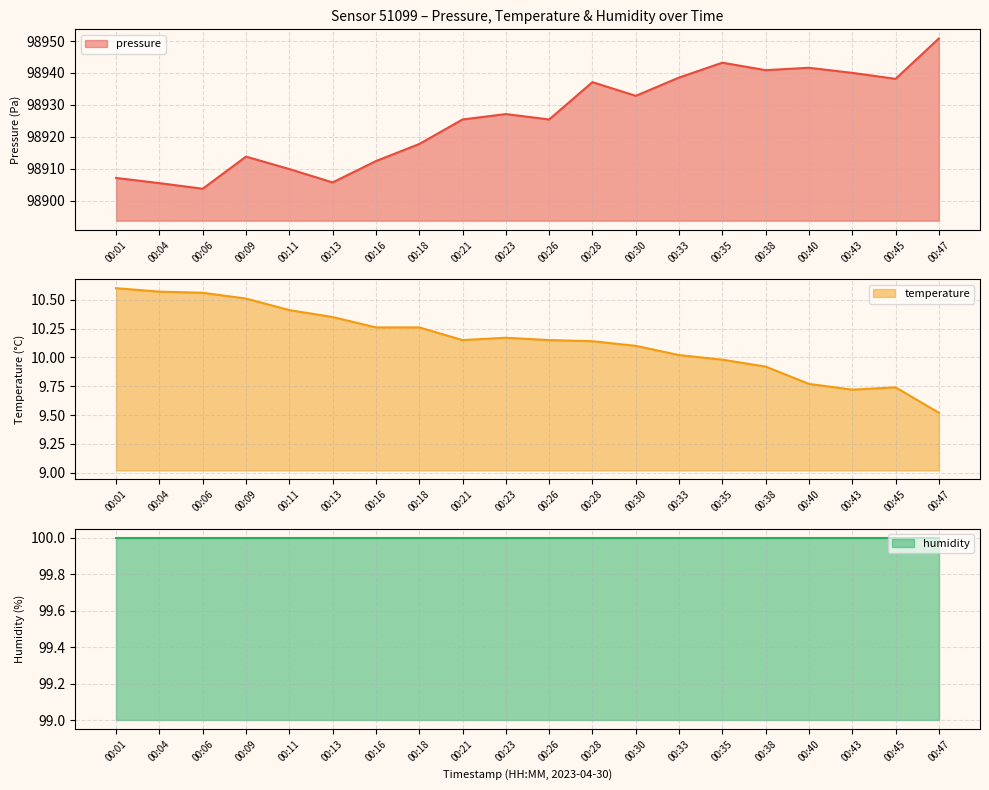

What is the value of the pressure point at the 20th from the left?

98950.8